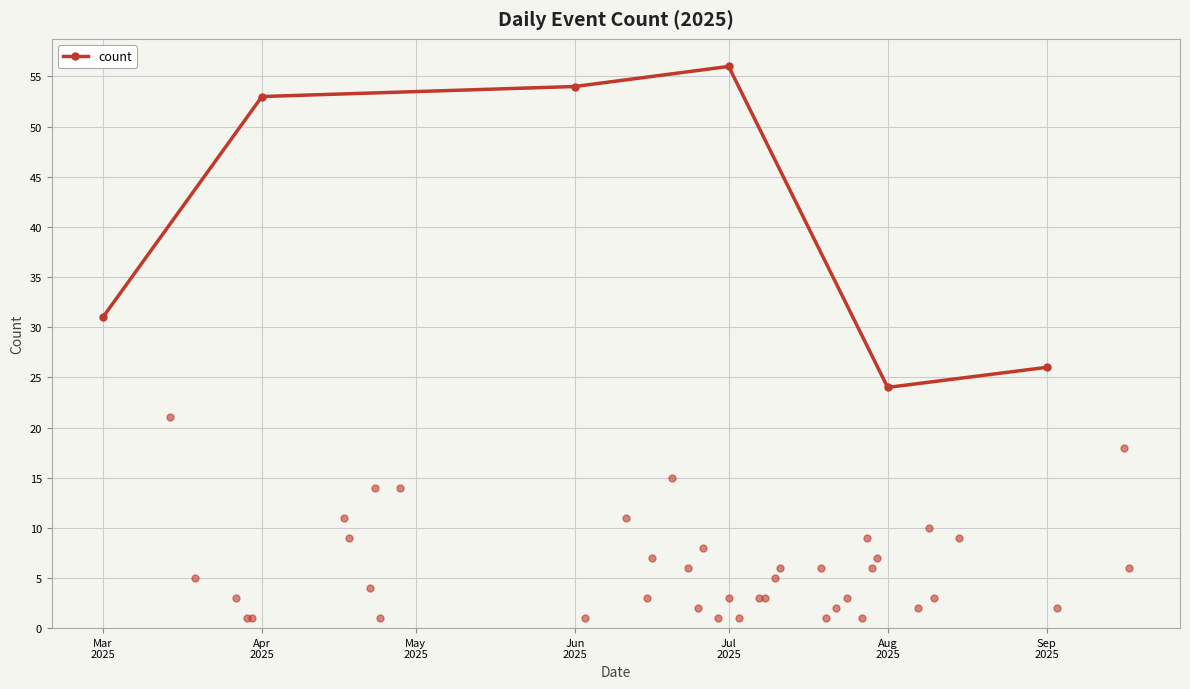

What is the value of the count point at the 3rd from the left?

54